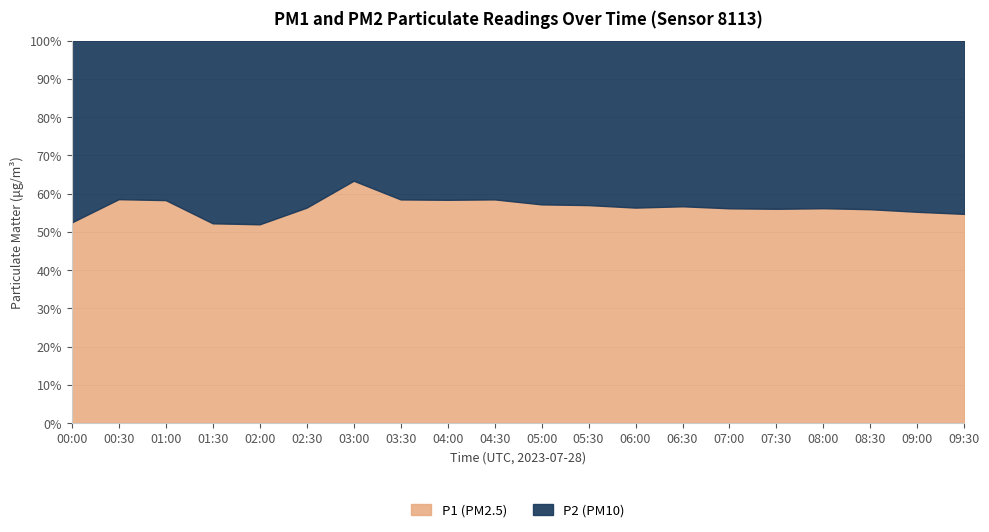

What is the minimum value for P1?

3.2